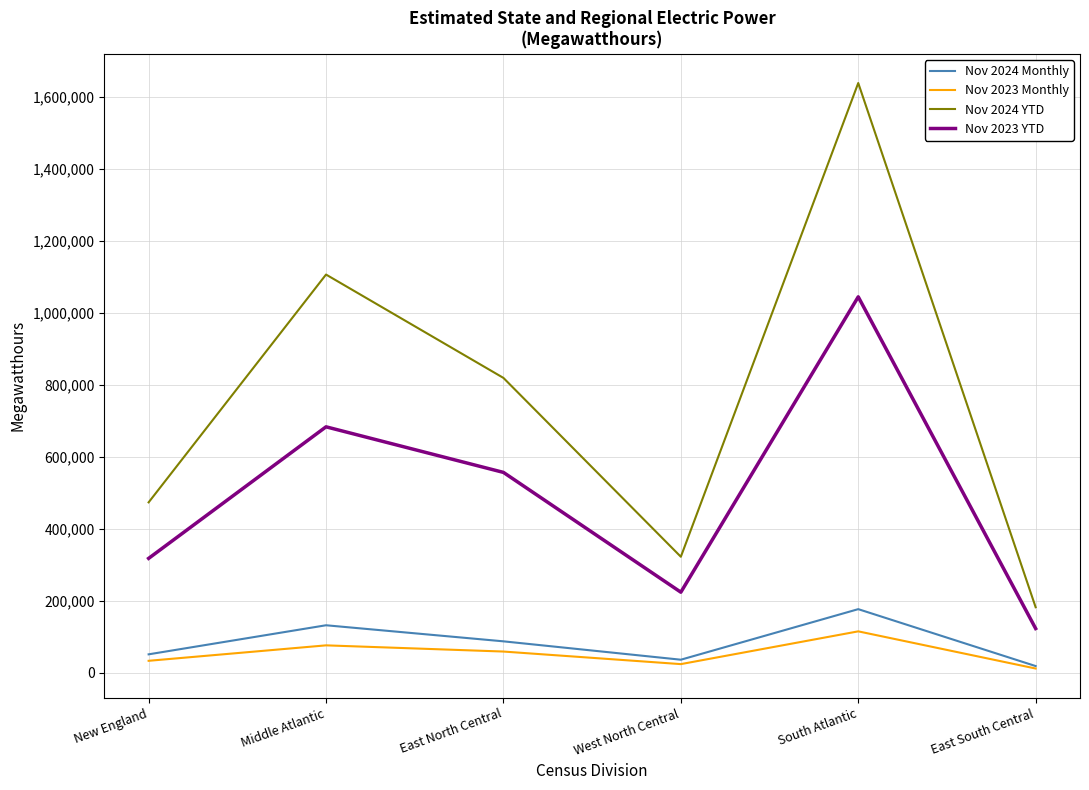

Reading right to left, extract all data points from this chart.

Nov 2024 Monthly: East South Central=19081	South Atlantic=177145	West North Central=36713	East North Central=87754	Middle Atlantic=132390	New England=51666
Nov 2023 Monthly: East South Central=12236	South Atlantic=115474	West North Central=24474	East North Central=59388	Middle Atlantic=76591	New England=33678
Nov 2024 YTD: East South Central=182442	South Atlantic=1638407	West North Central=322676	East North Central=819388	Middle Atlantic=1106461	New England=473785
Nov 2023 YTD: East South Central=123302	South Atlantic=1044625	West North Central=224222	East North Central=556974	Middle Atlantic=683557	New England=318151